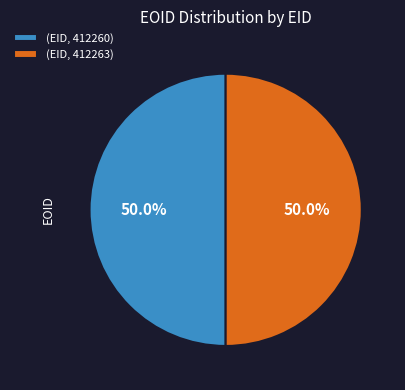

What is the total percentage of (EID, 412260) and (EID, 412263)?

100.0%